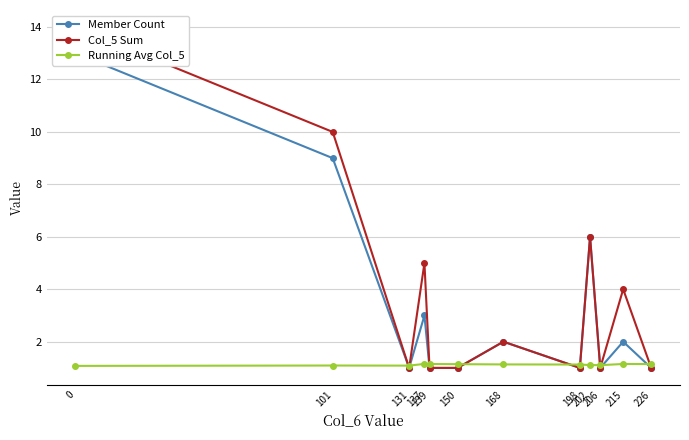

What is the difference between the maximum and minimum values in the Col_5 Sum series?

13.0